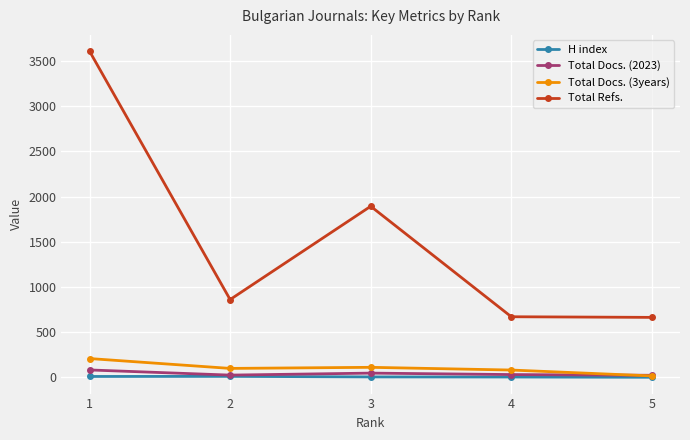

Is this an area chart (filled region under the line)?

No